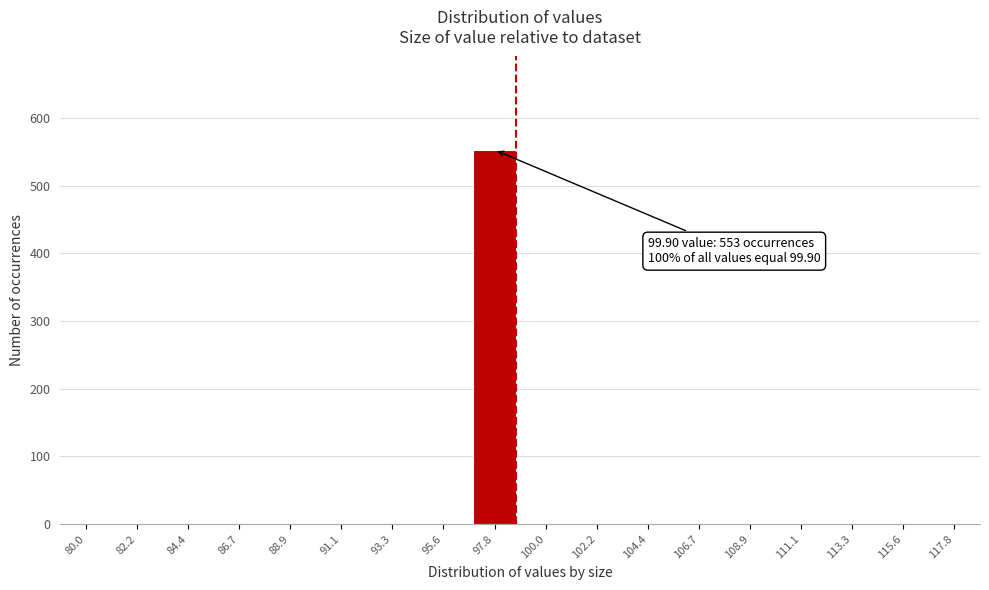

Reading right to left, list all the values displayed in this chart.

117.8=0	115.6=0	113.3=0	111.1=0	108.9=0	106.7=0	104.4=0	102.2=0	100.0=0	97.8=553	95.6=0	93.3=0	91.1=0	88.9=0	86.7=0	84.4=0	82.2=0	80.0=0